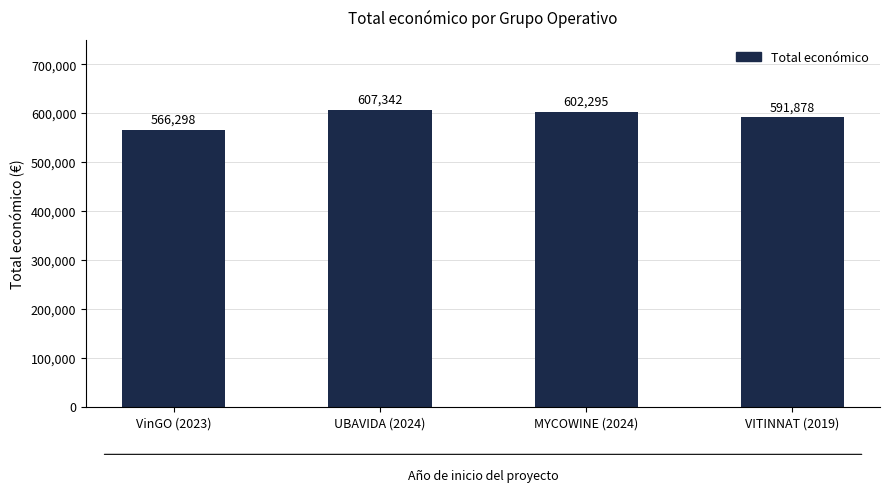

Count the values in the range 591878 to 607342.

3